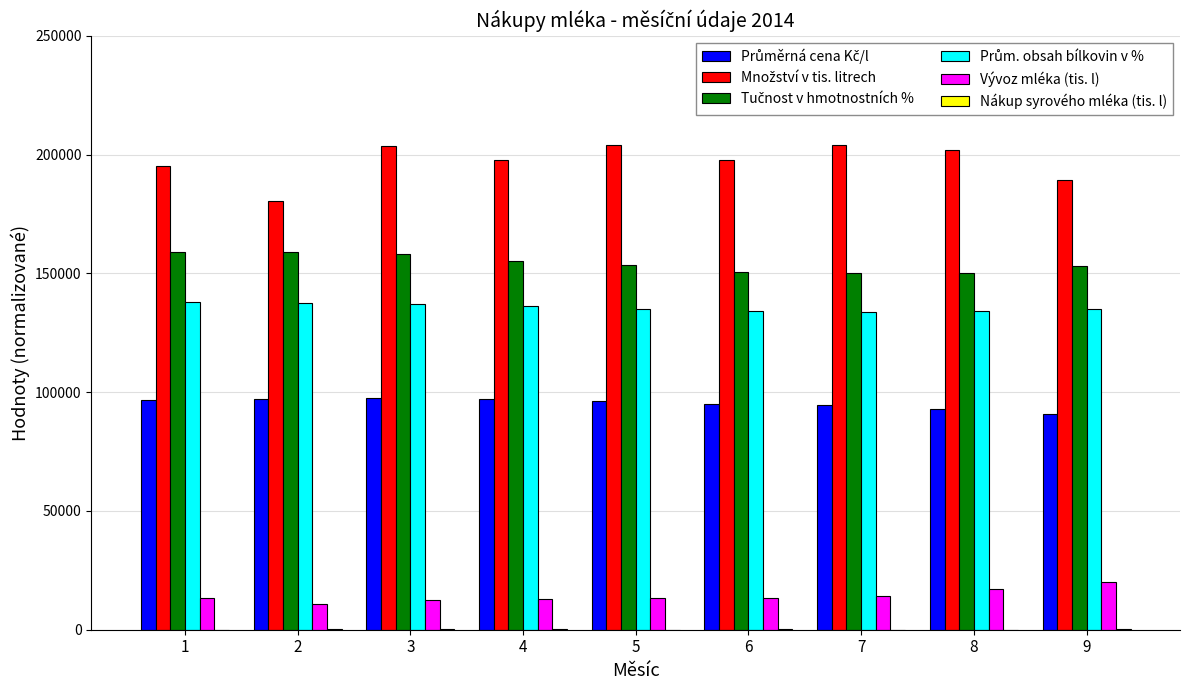

What is the spread (max minus min) of values at 5?

204160.0